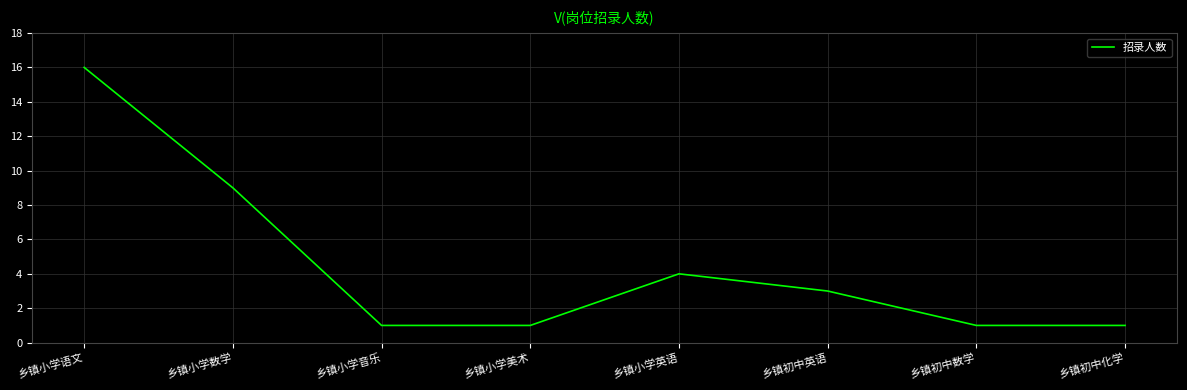

Reading right to left, list all the values displayed in this chart.

乡镇初中化学=1	乡镇初中数学=1	乡镇初中英语=3	乡镇小学英语=4	乡镇小学美术=1	乡镇小学音乐=1	乡镇小学数学=9	乡镇小学语文=16